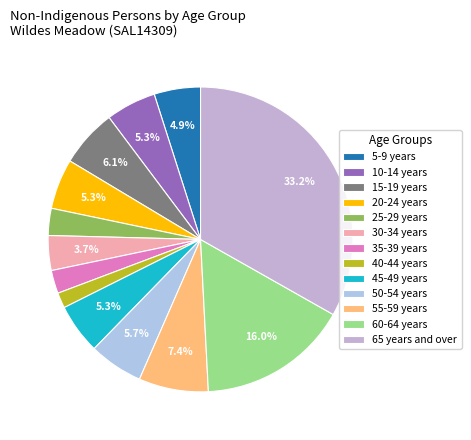

What percentage is NOT represented by 40-44 years?

98.4%